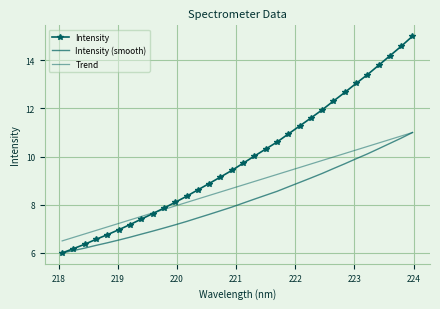

Reading right to left, extract all data points from this chart.

Intensity: 15.0	14.6	14.2	13.8	13.4	13.0	12.7	12.3	11.9	11.6	11.3	10.9	10.6	10.3	10.0	9.7	9.4	9.2	8.9	8.6	8.4	8.1	7.9	7.6	7.4	7.2	7.0	6.8	6.6	6.4	6.2	6.0
Intensity (smooth): 11.0	10.8	10.5	10.3	10.1	9.9	9.7	9.5	9.3	9.1	8.9	8.7	8.6	8.4	8.2	8.1	7.9	7.8	7.6	7.5	7.3	7.2	7.0	6.9	6.8	6.7	6.5	6.4	6.3	6.2	6.1	6.0
Trend: 11.0	10.9	10.7	10.6	10.4	10.3	10.1	10.0	9.8	9.7	9.5	9.4	9.3	9.1	9.0	8.8	8.7	8.5	8.4	8.2	8.1	8.0	7.8	7.7	7.5	7.4	7.2	7.1	6.9	6.8	6.6	6.5